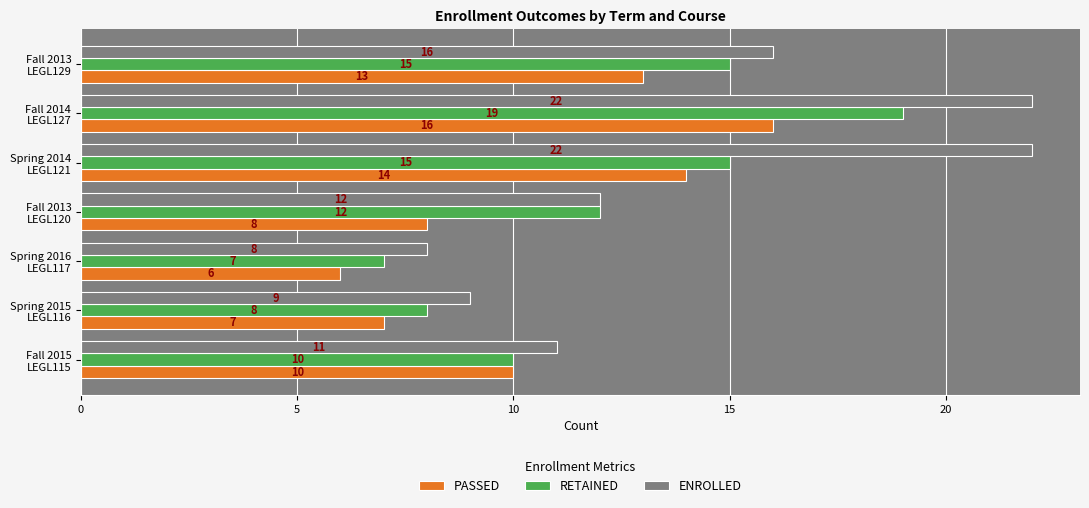

Which series has the largest total across all categories?

ENROLLED